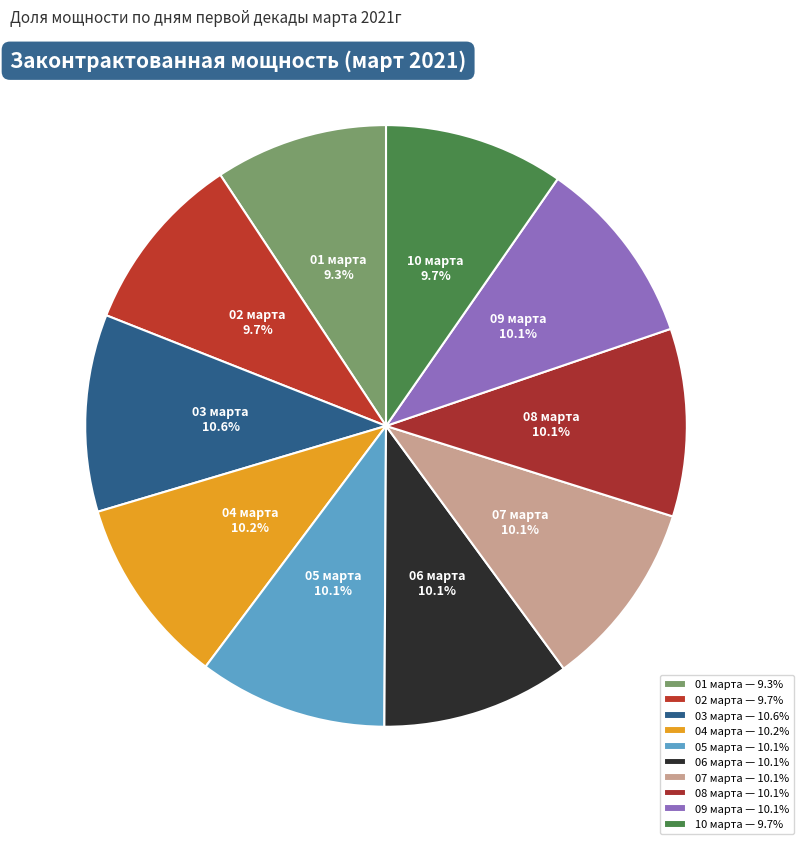

To the nearest percent, what percentage of the pie is 03 марта?

11%